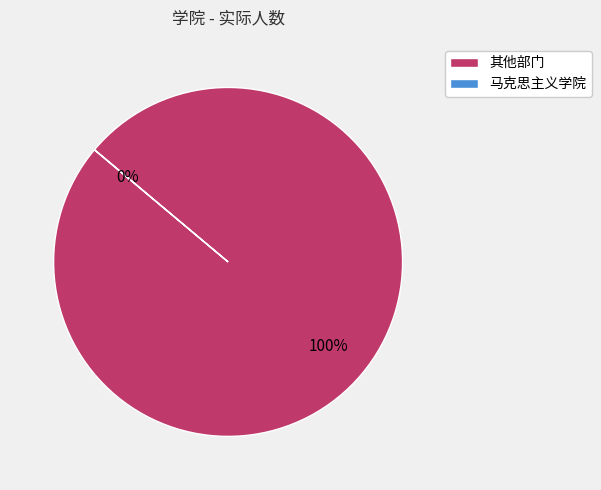

To the nearest percent, what percentage of the pie is 其他部门?

100%